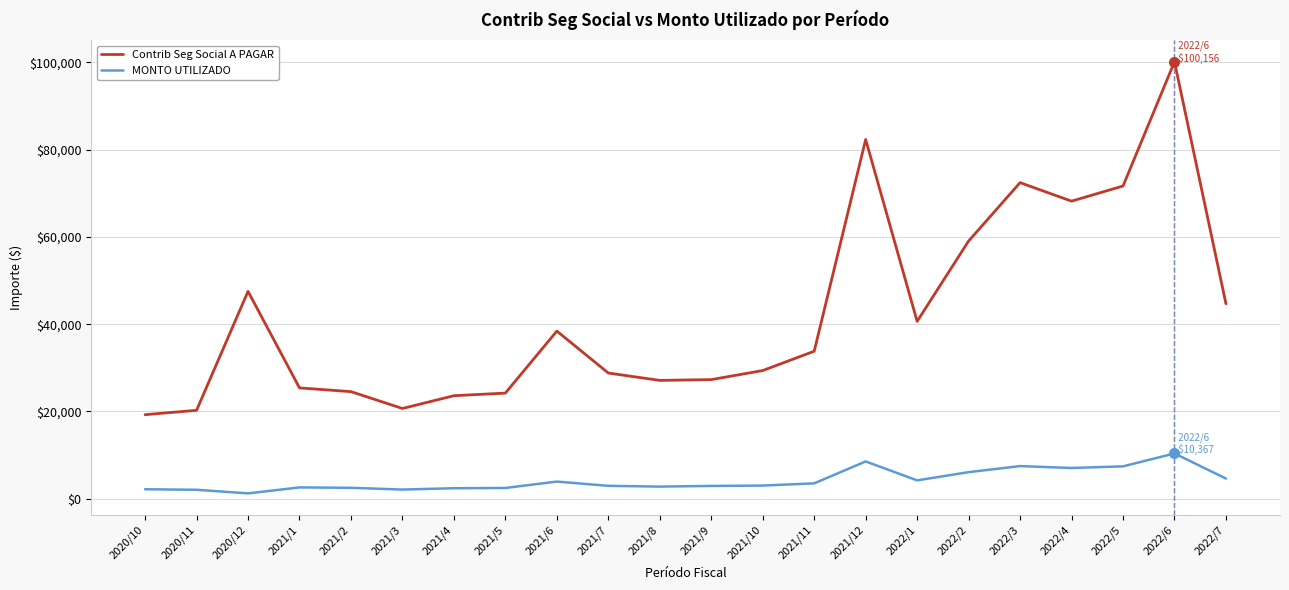

What is the difference between the Contrib Seg Social A PAGAR values at 2022/7 and 2022/4?

23520.1